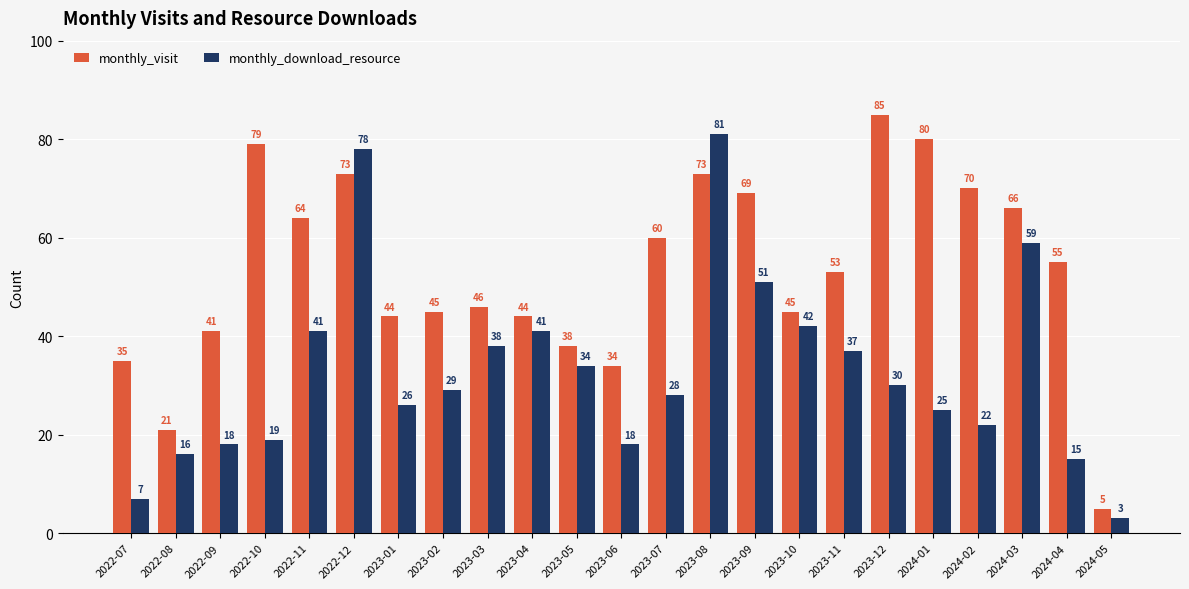

What is the smallest value displayed?

3